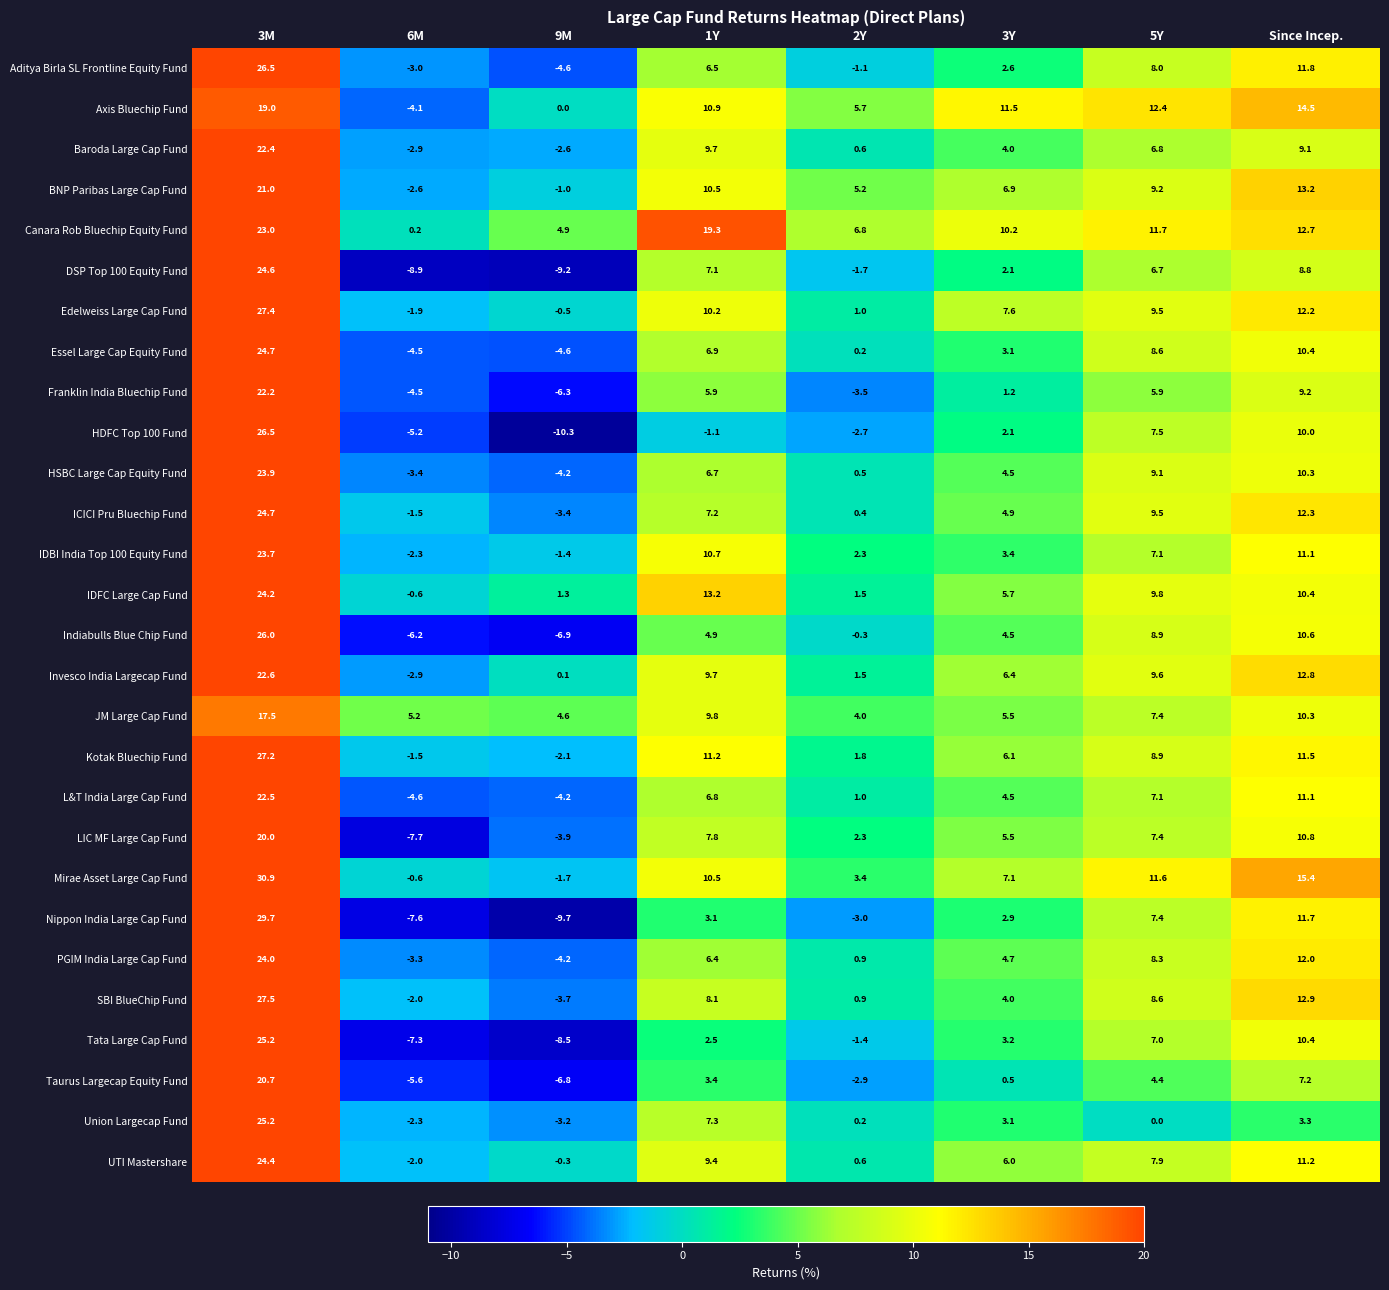

Is it true that LIC MF Large Cap Fund equals 1.2 at 2Y?

False